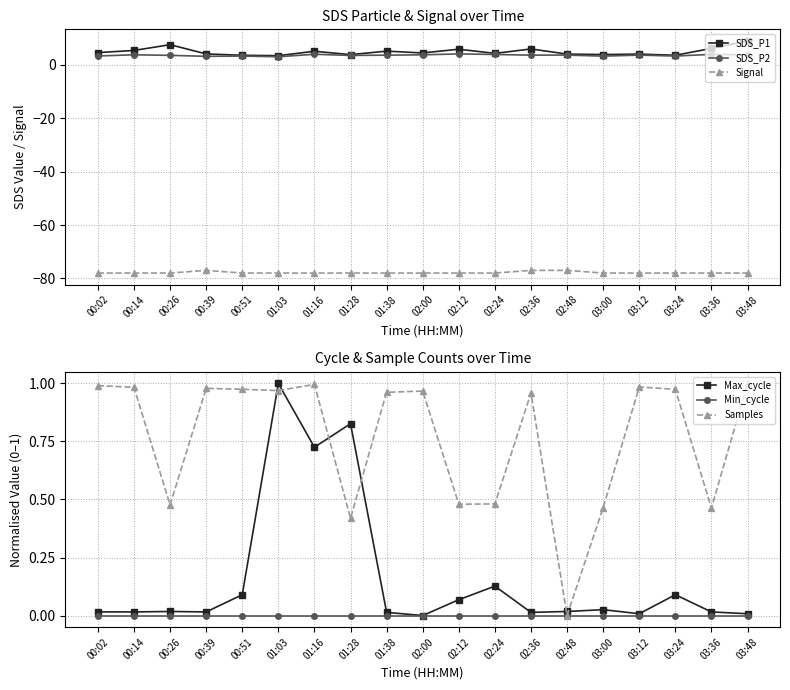

At which label does Signal reach its peak?

00:39